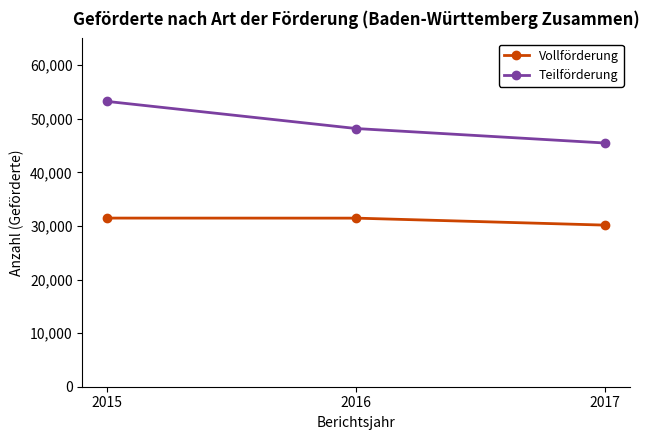

What are all the series names shown in the legend?

Vollförderung, Teilförderung